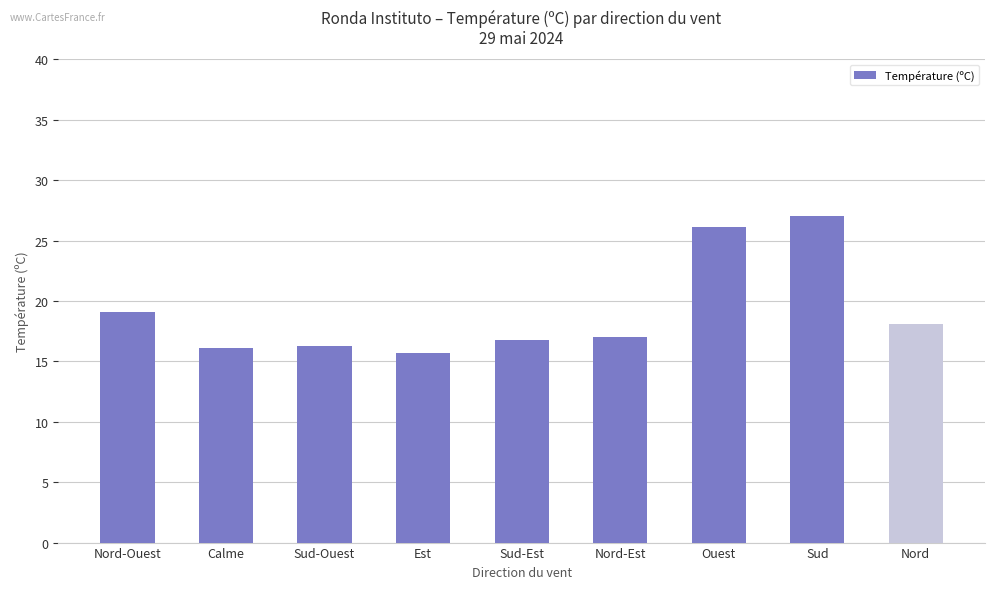

Which category has the lowest value across all series?

Est